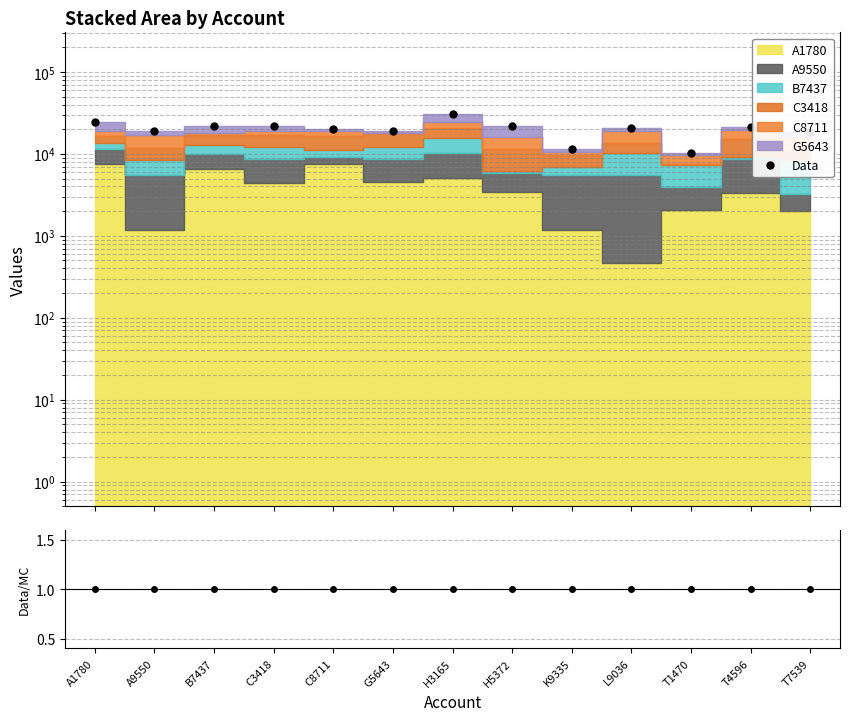

Does the chart display data point markers on the line(s)?

Yes